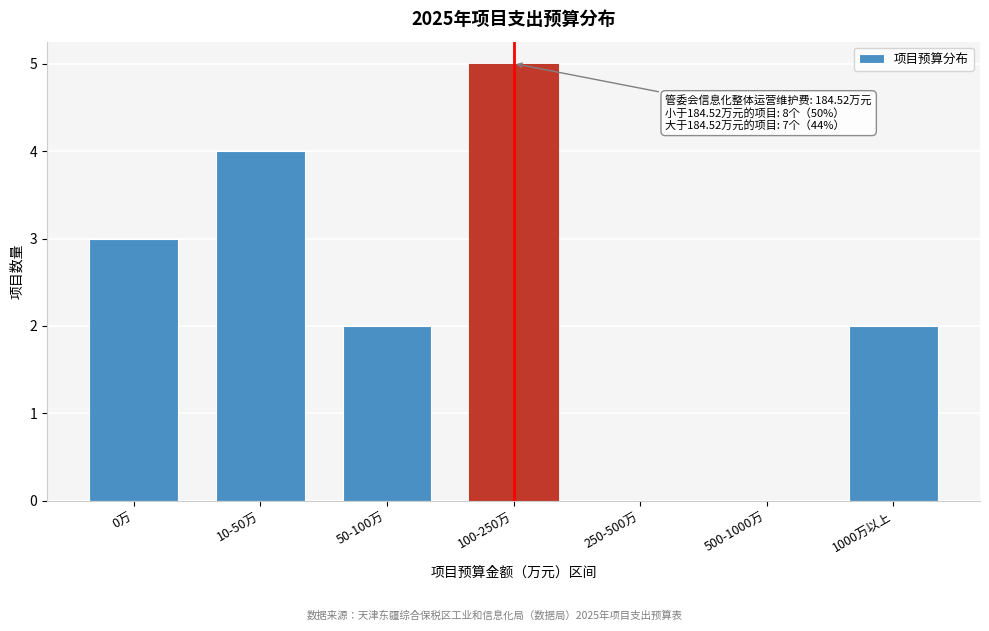

Reading left to right, list all the values displayed in this chart.

0万=3	10-50万=4	50-100万=2	100-250万=5	250-500万=0	500-1000万=0	1000万以上=2